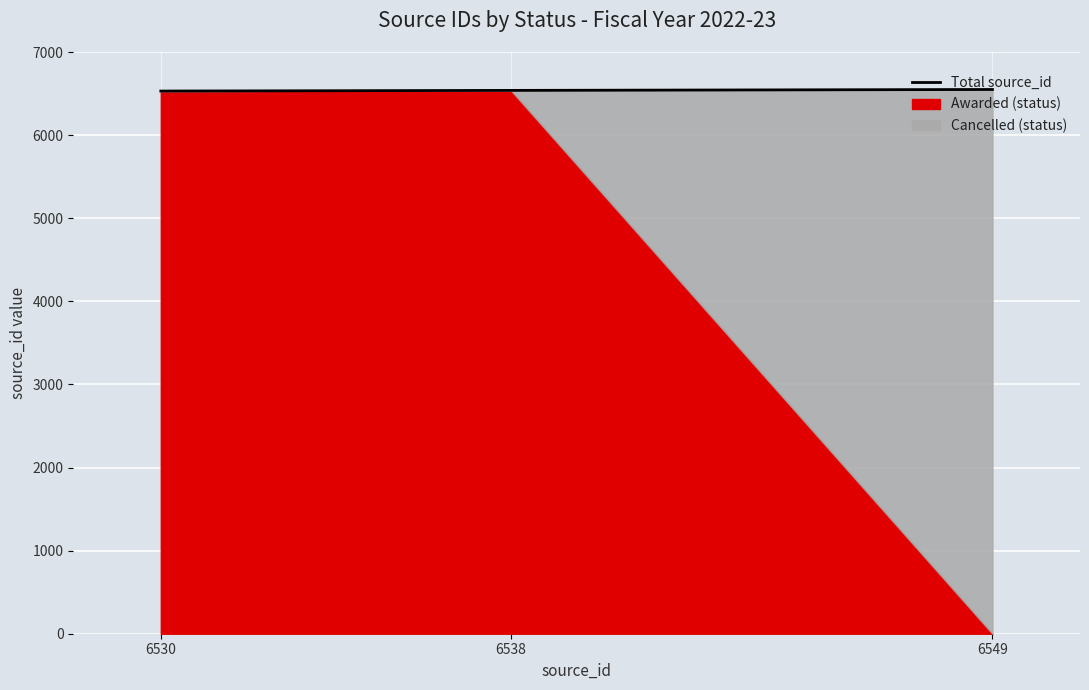

What is the sum of all values?

19617